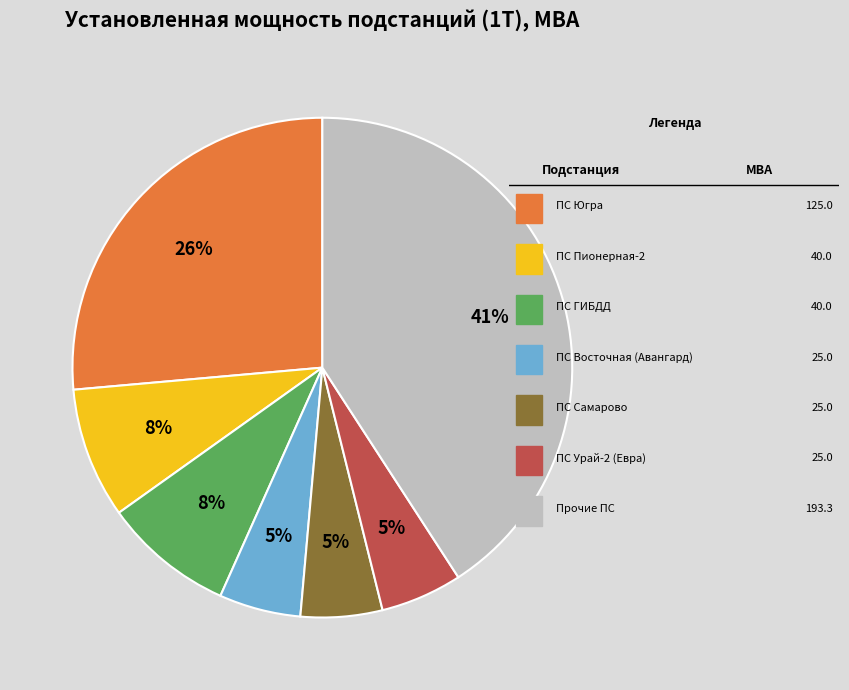

How many slices are in this pie chart?

7